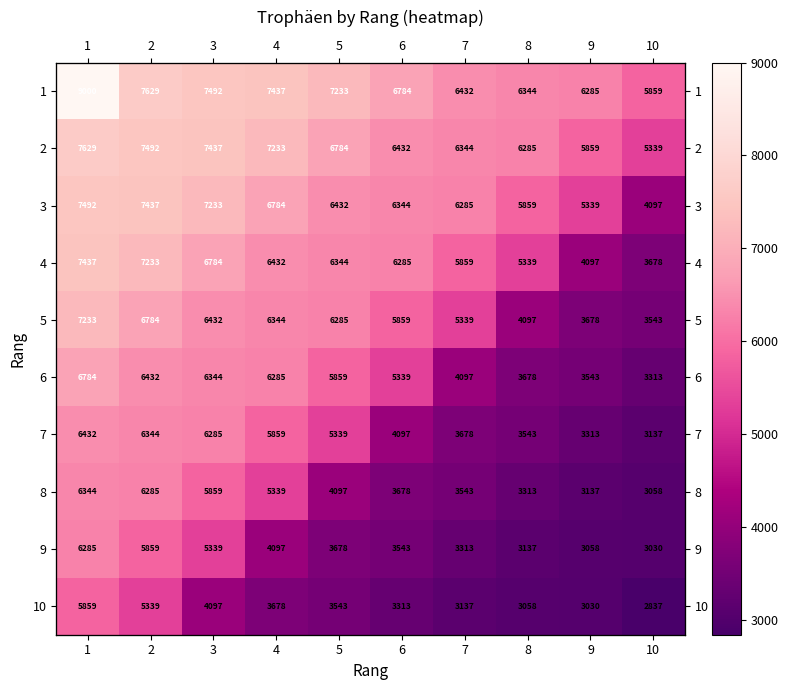

What is the minimum value shown in the chart?

2837